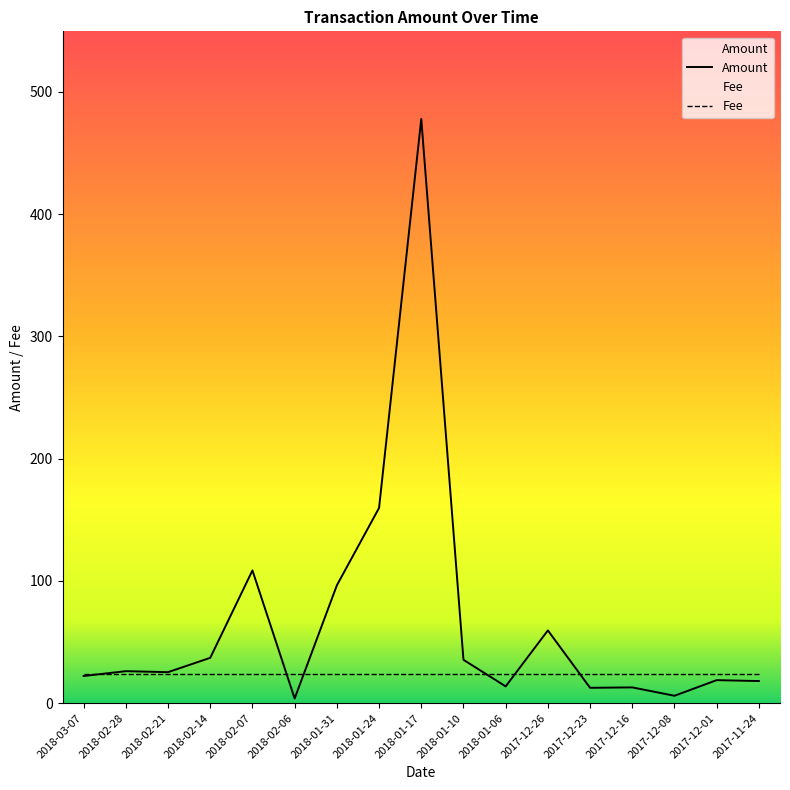

Which category has the lowest value across all series?

2018-02-06